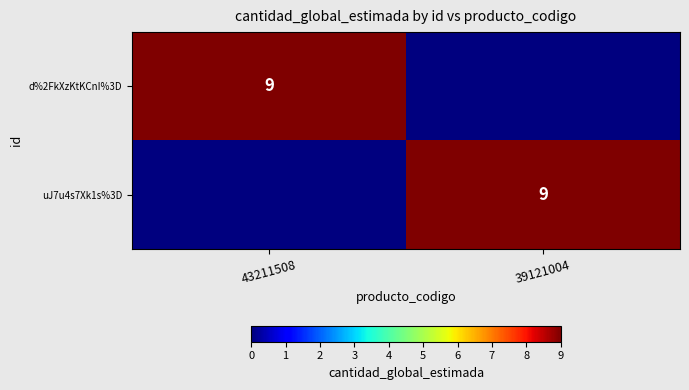

The value of uJ7u4s7Xk1s%3D at 39121004 is 9. True or false?

True